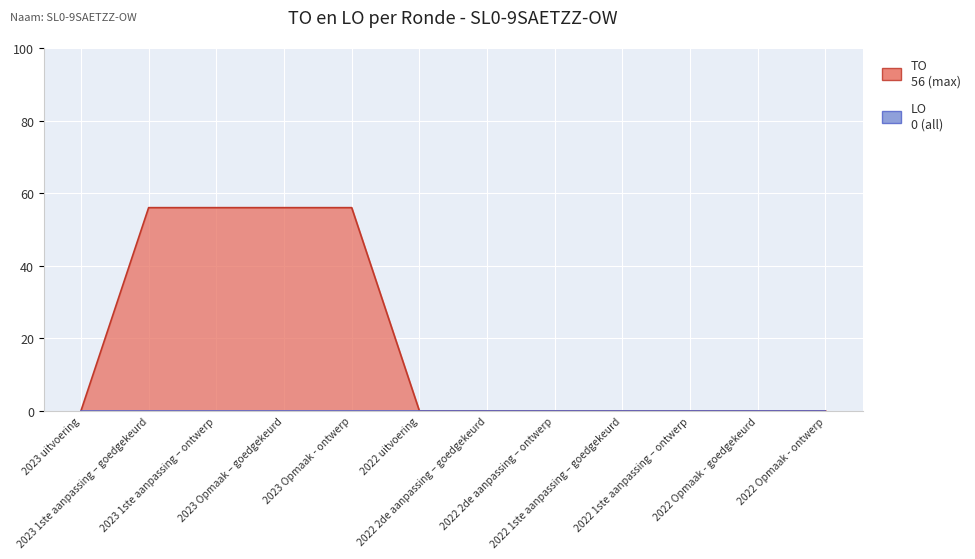

What position from the left is 2023 1ste aanpassing – ontwerp?

3